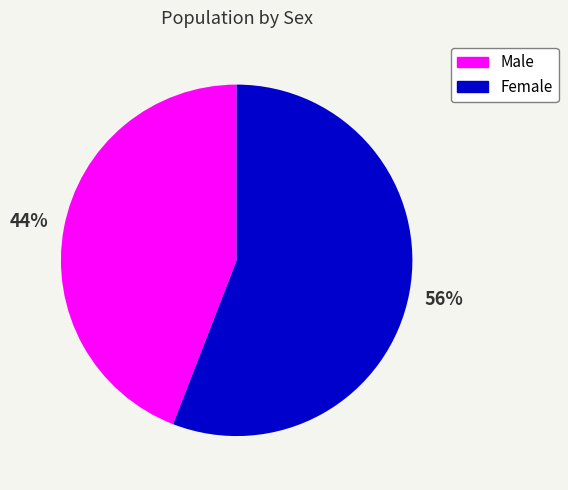

Count the number of slices in the pie.

2